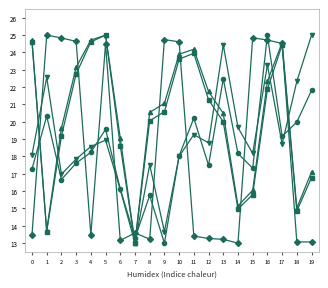

What is the spread (max minus min) of values at 1?

11.3